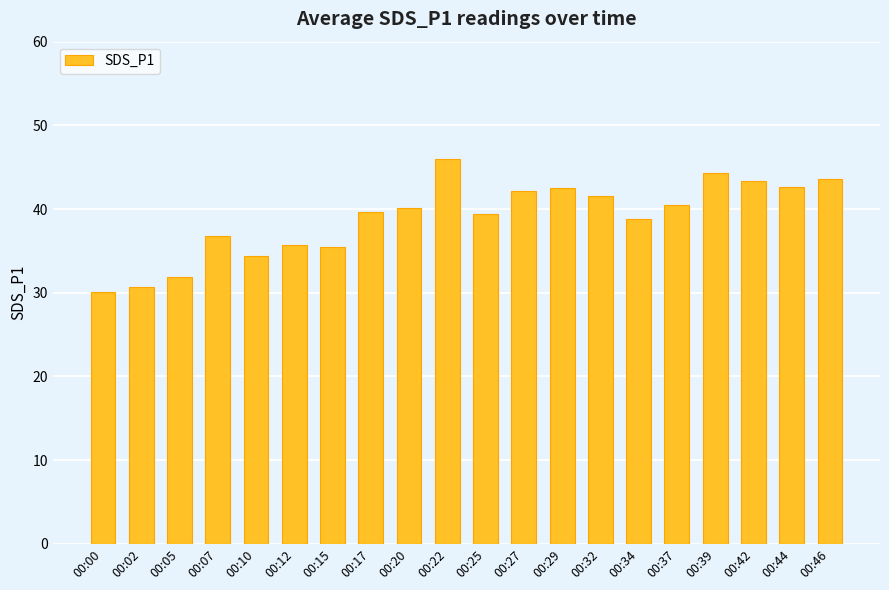

Are the bars grouped side by side (vs. stacked)?

No